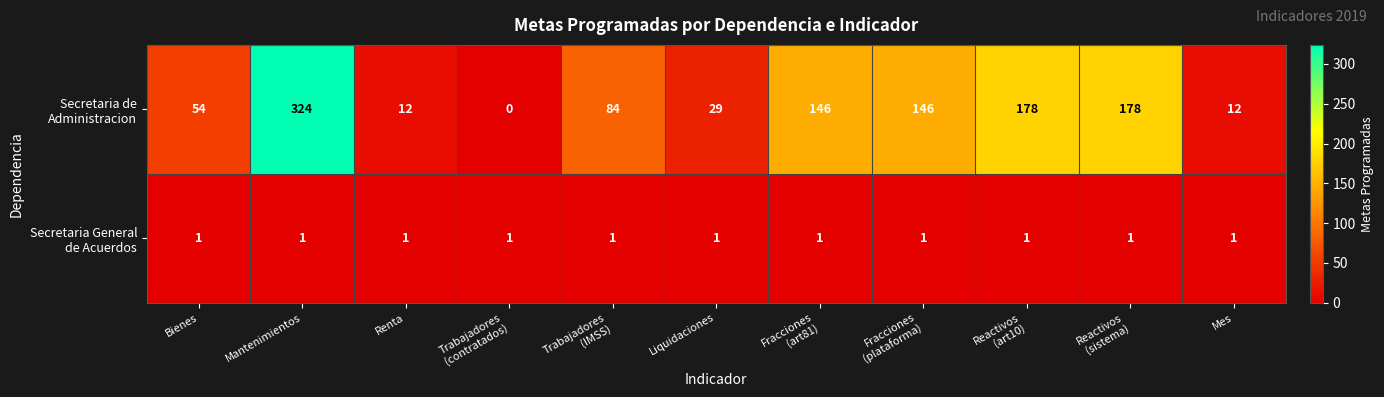

What is the spread (max minus min) of values at Mes?

11